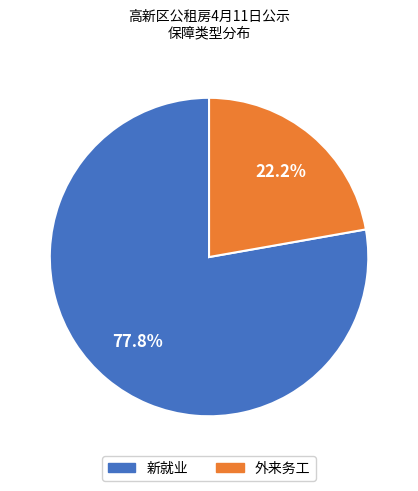

Which category accounts for the majority?

新就业